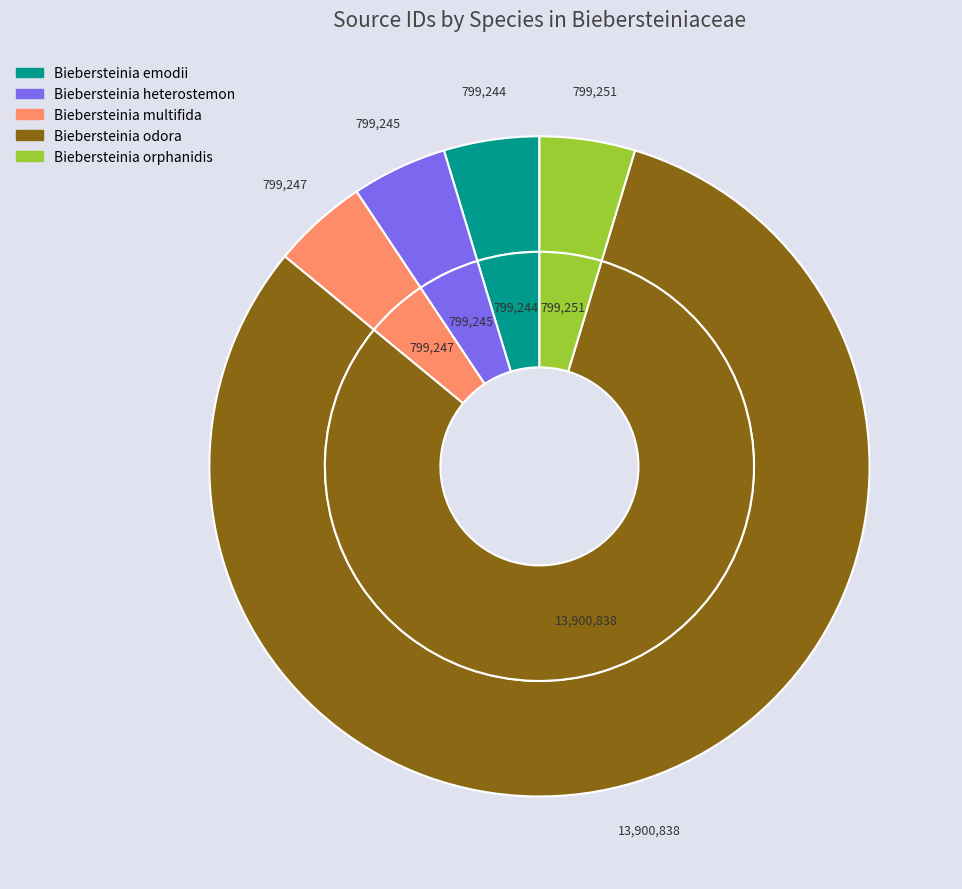

What percentage is the Biebersteinia emodii slice, to the nearest percent?

5%